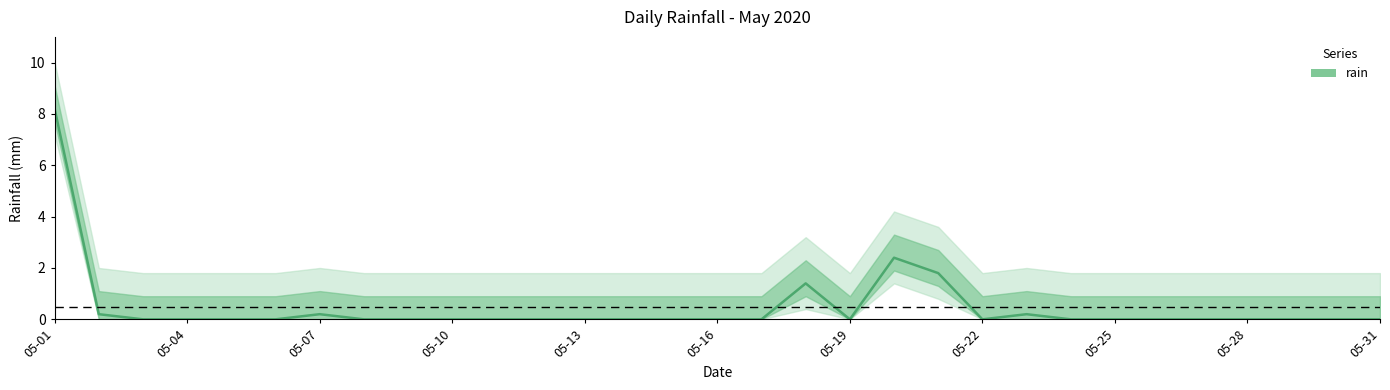

How many positive values are there?

7